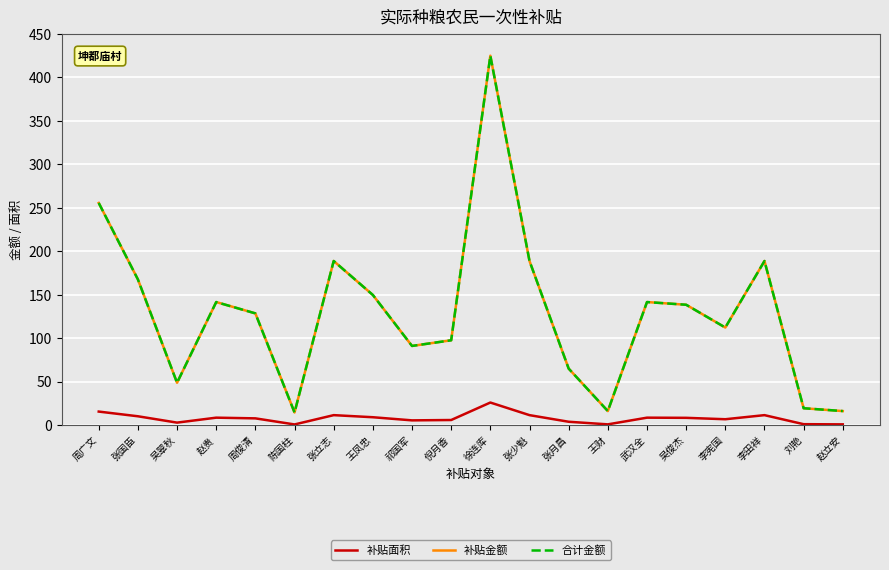

Which series has the largest total across all categories?

补贴金额